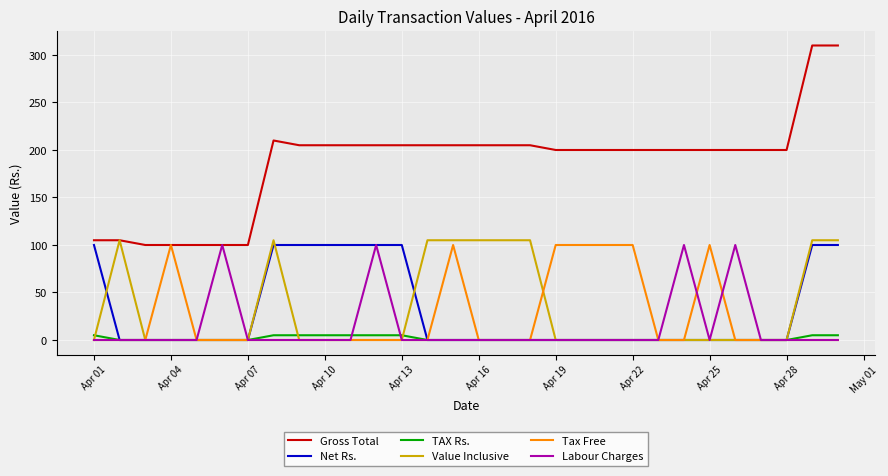

Which series has the widest spread of values?

Gross Total